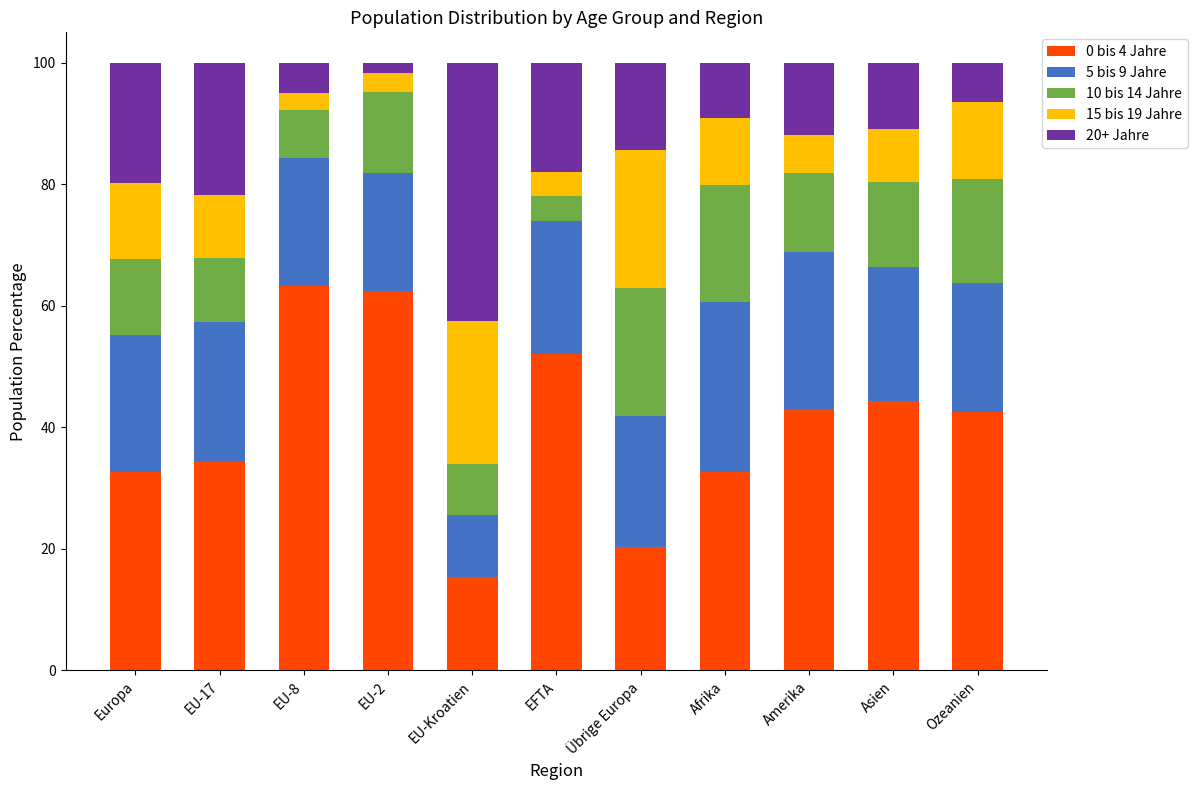

The value of 0 bis 4 Jahre at Afrika is 13.9. True or false?

False